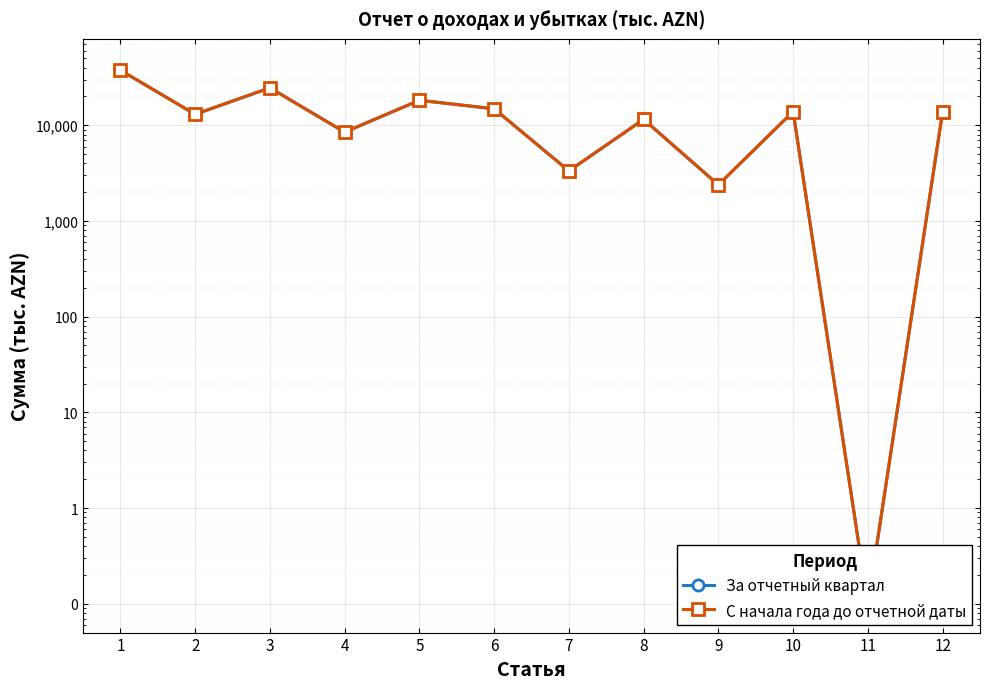

True or false: С начала года до отчетной даты and За отчетный квартал cross at least once.

False